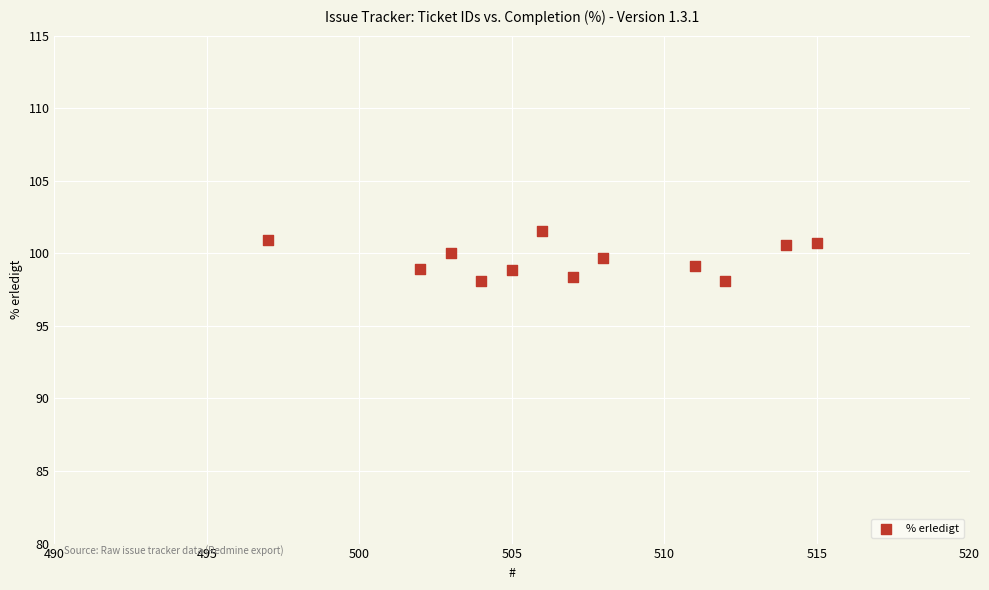

What is the range of Y values (max minus min)?

3.5